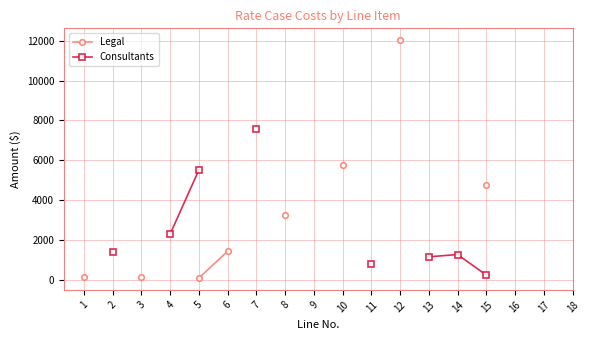

Which series has the widest spread of values?

Legal